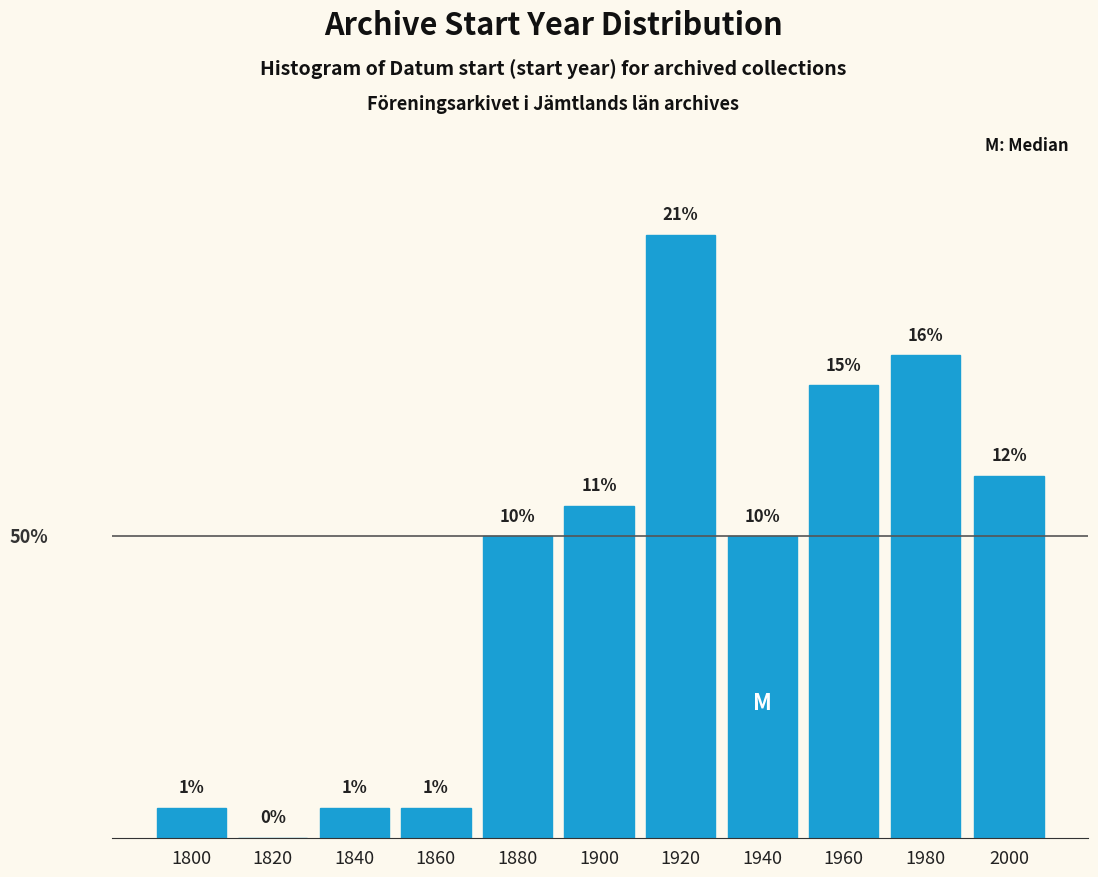

Are the bars horizontal?

No